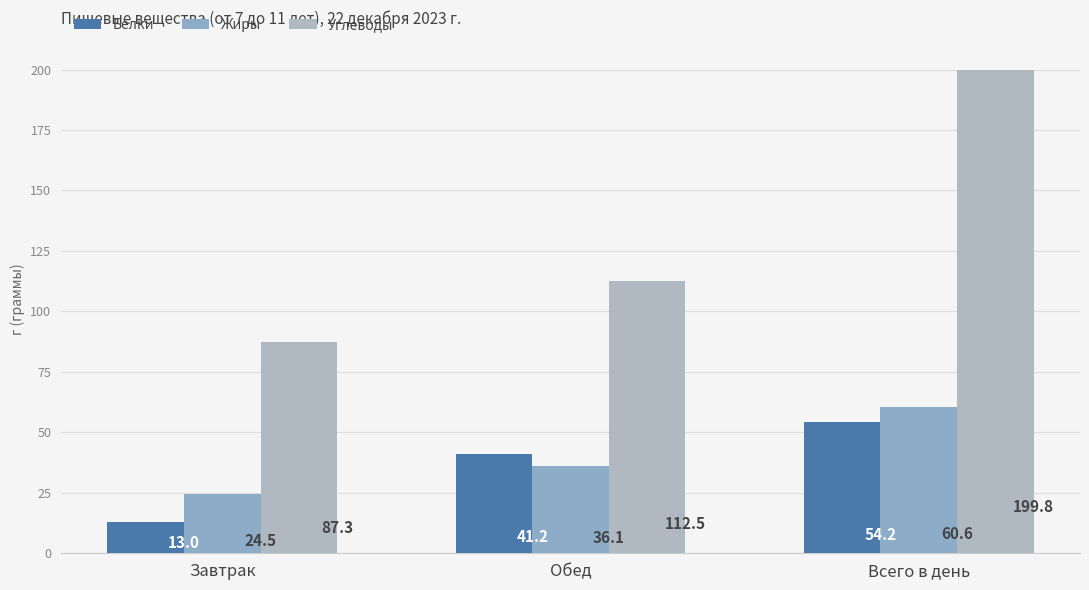

Which series has the largest total across all categories?

Углеводы